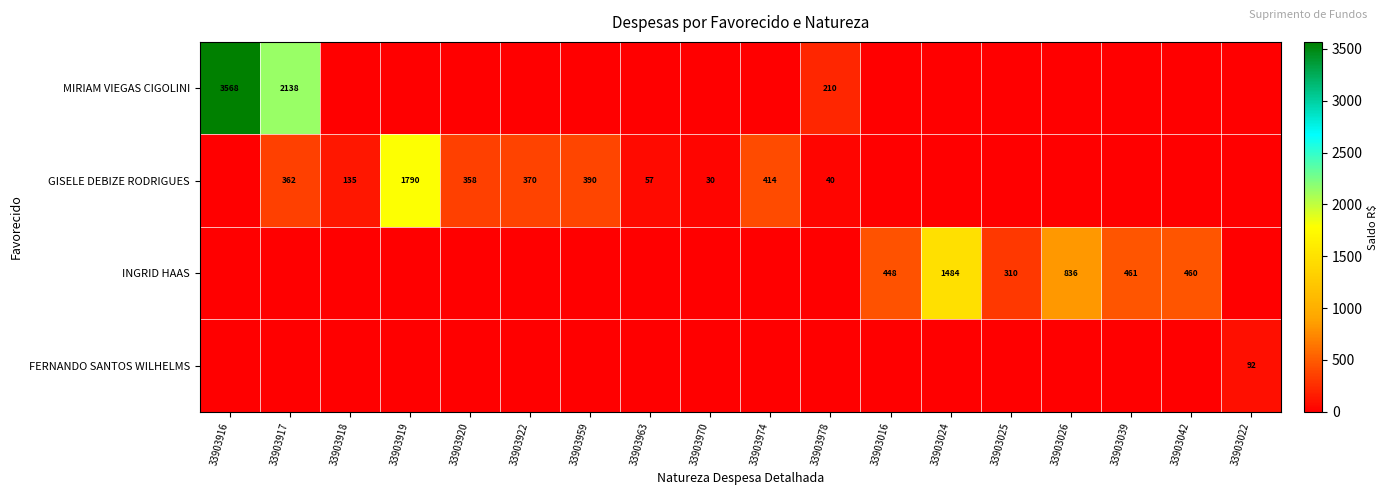

Is the value of GISELE DEBIZE RODRIGUES at 33903974 greater than the value of MIRIAM VIEGAS CIGOLINI at 33903916?

No